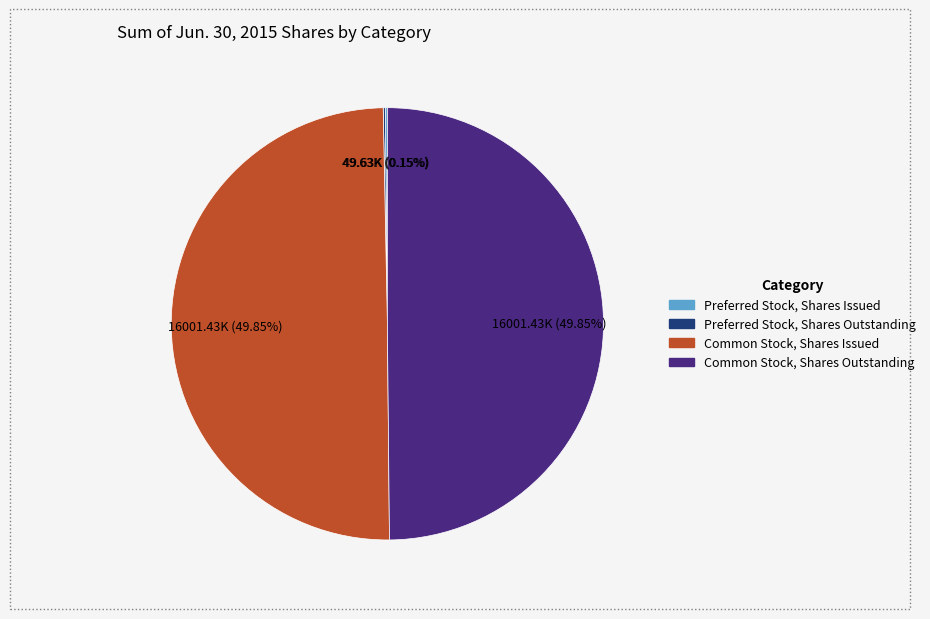

To the nearest percent, what is the combined percentage of Common Stock, Shares Issued and Common Stock, Shares Outstanding?

100%